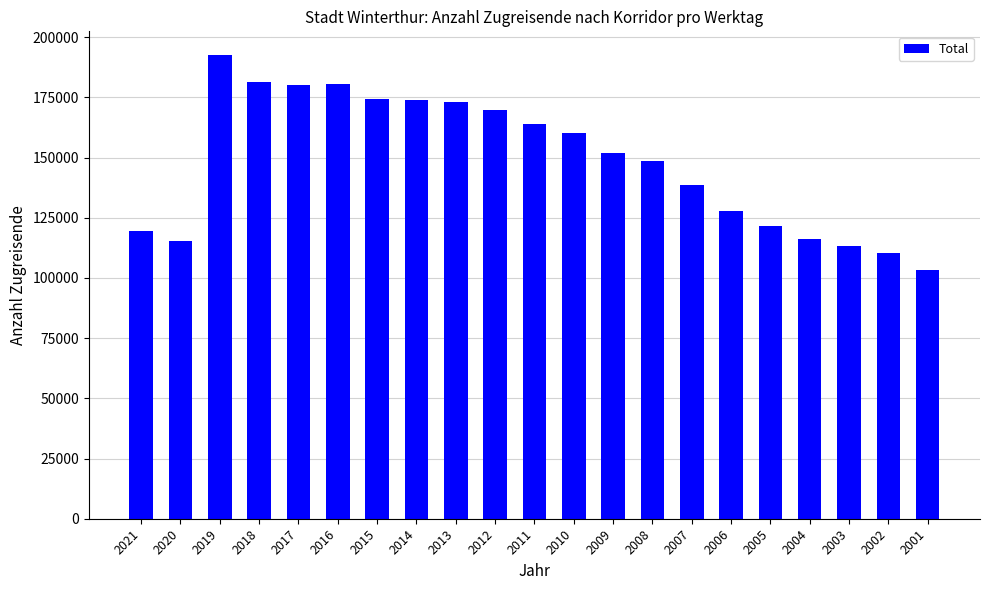

The chart shows a value of 208937 at 2006. True or false?

False